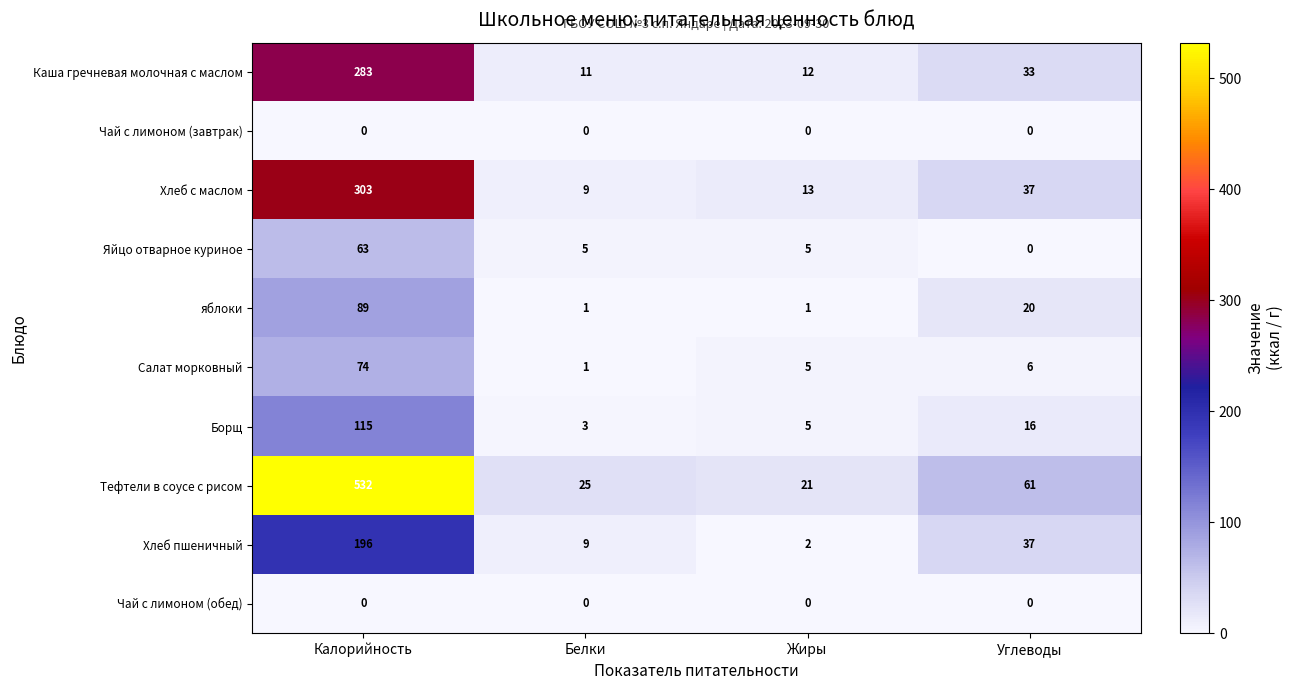

The value of Тефтели в соусе с рисом at Белки is 17. True or false?

False